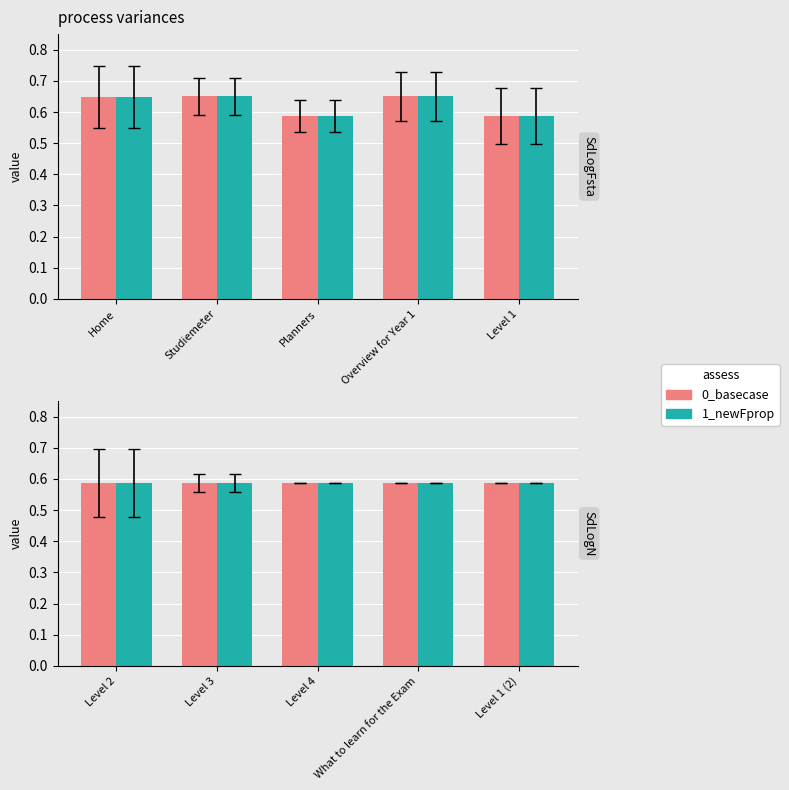

The 1_newFprop series shows 0.6 at What to learn for the Exam. True or false?

True